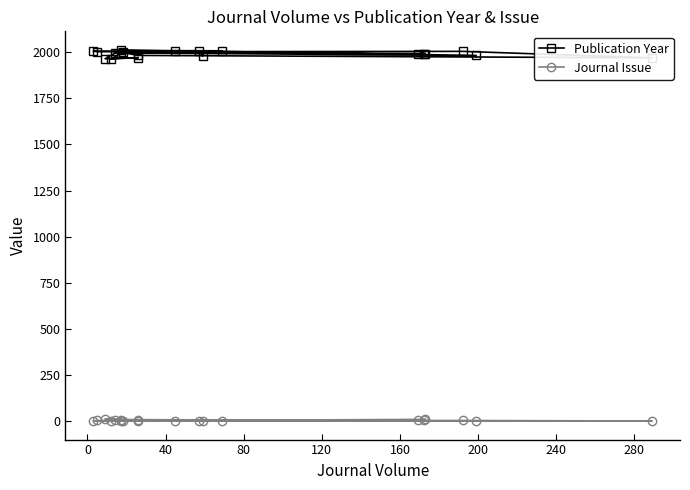

Rank the series by their average value, from highest to lowest.

Publication Year, Journal Issue